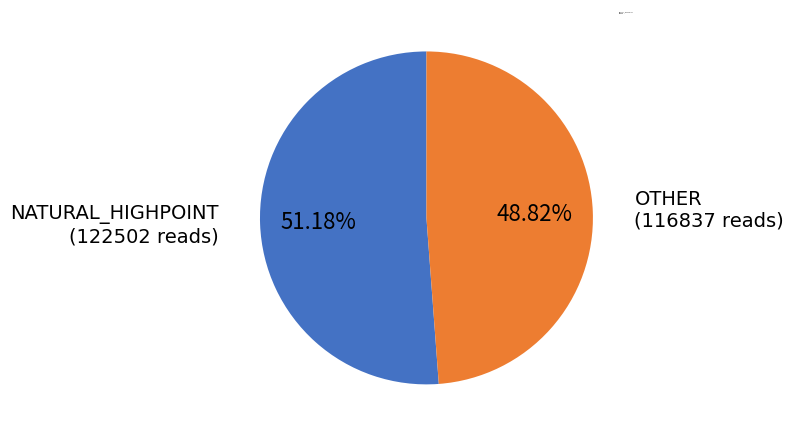

What is the ratio of the value at OTHER to the value at NATURAL_HIGHPOINT?

1.0